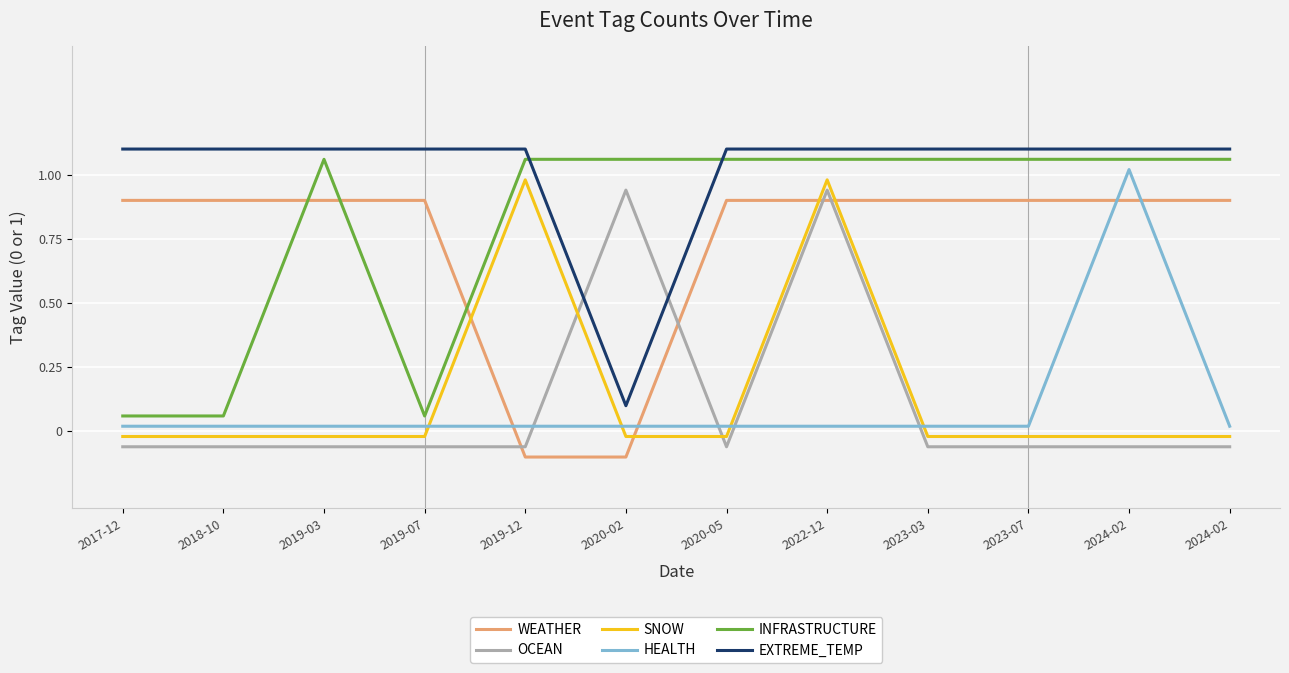

How many categories are shown in the chart?

12